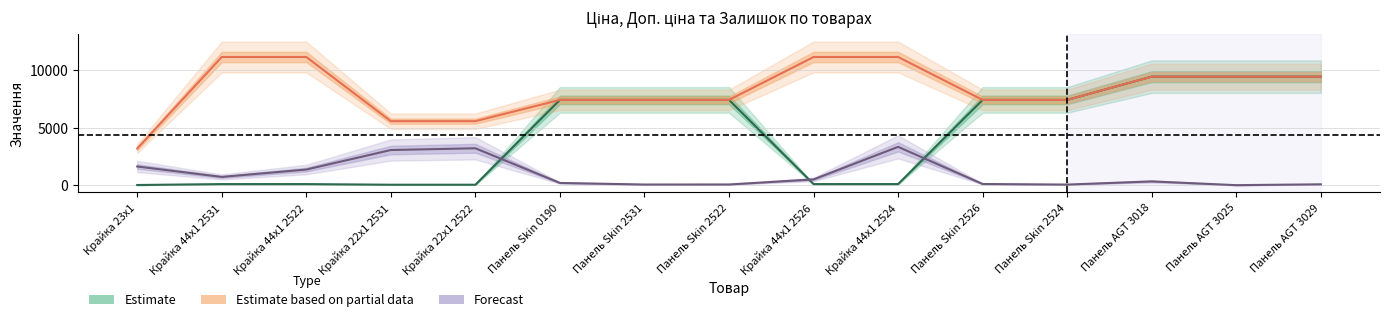

At which category is the sum across all series the highest?

Панель AGT 3018